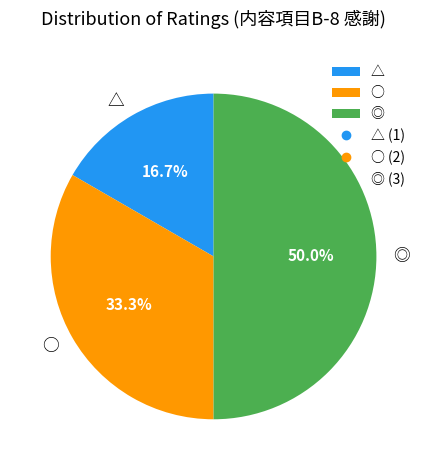

What is the ratio of the value at △ to the value at ◎?

0.3